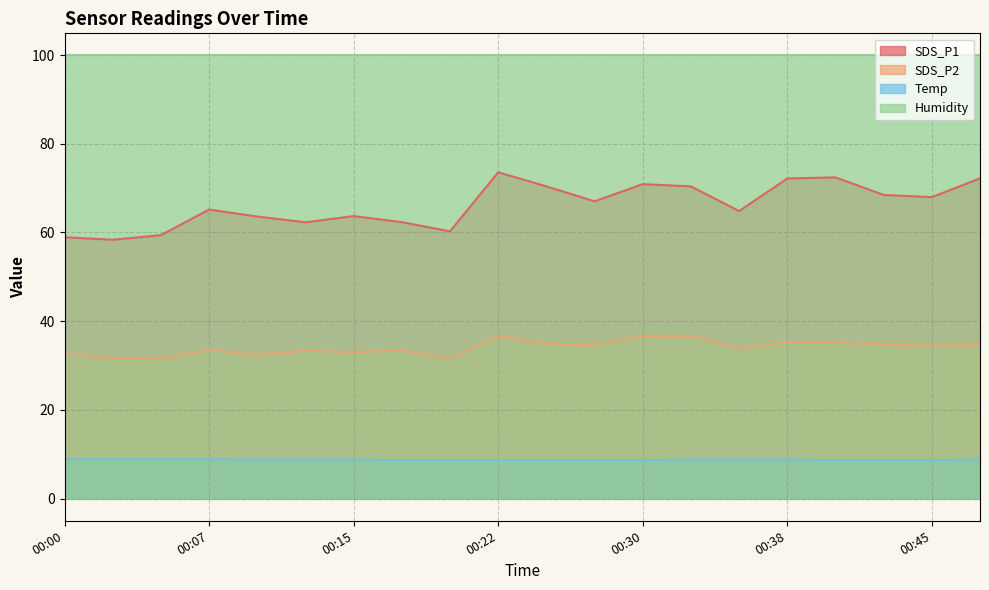

True or false: SDS_P2 and Temp cross at least once.

False